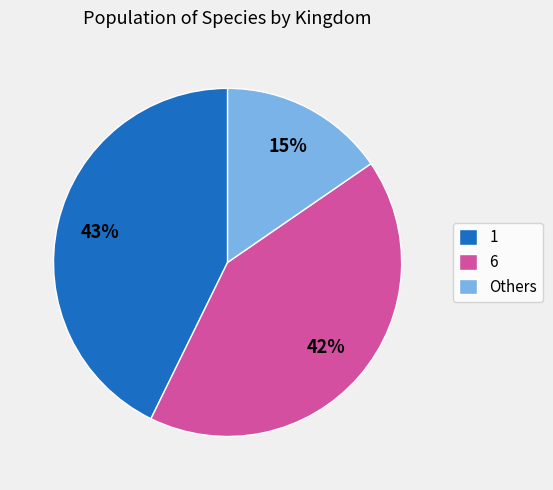

Which category has the biggest portion of the pie?

1